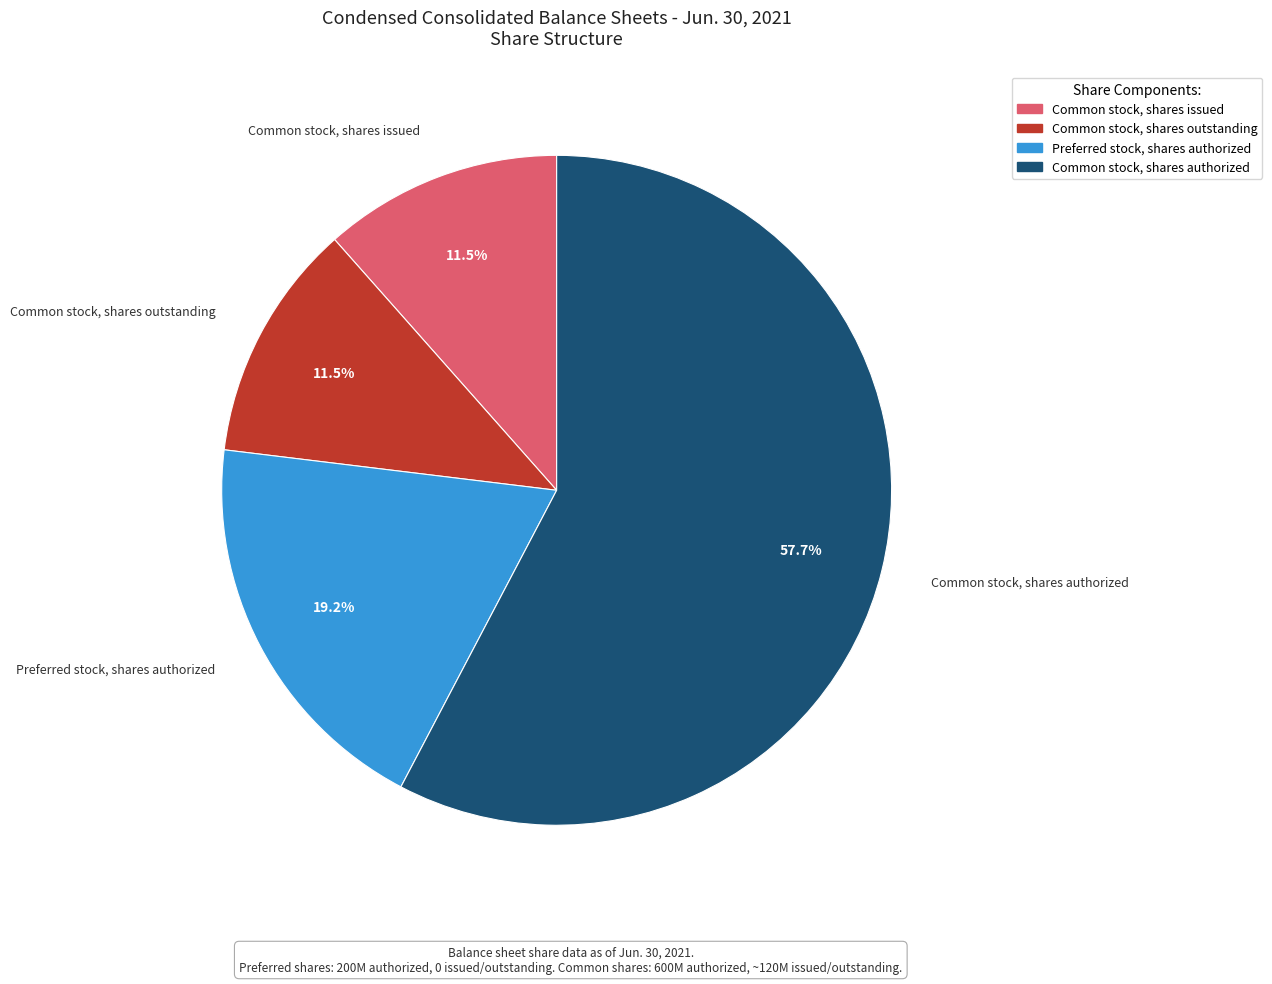

Count the number of slices in the pie.

4